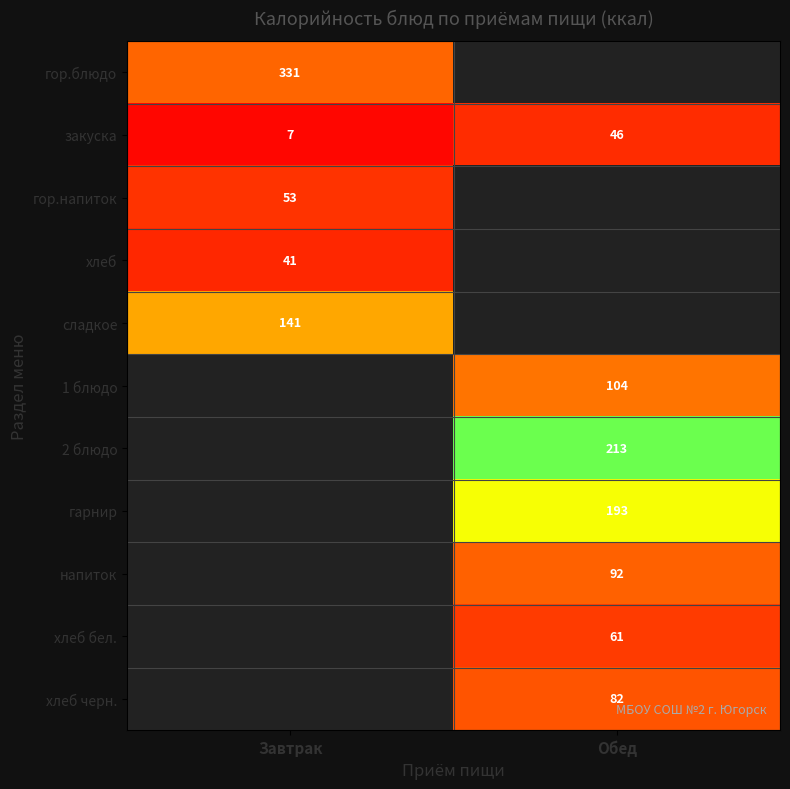

Which category has the highest value in the закуска series?

Обед